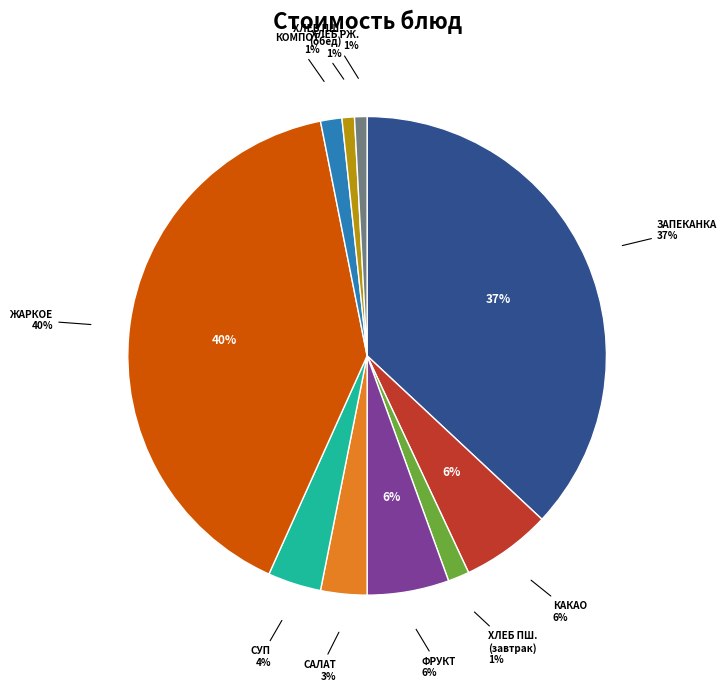

What percentage is the СУП КАРТОФЕЛЬНЫЙ slice, to the nearest percent?

4%